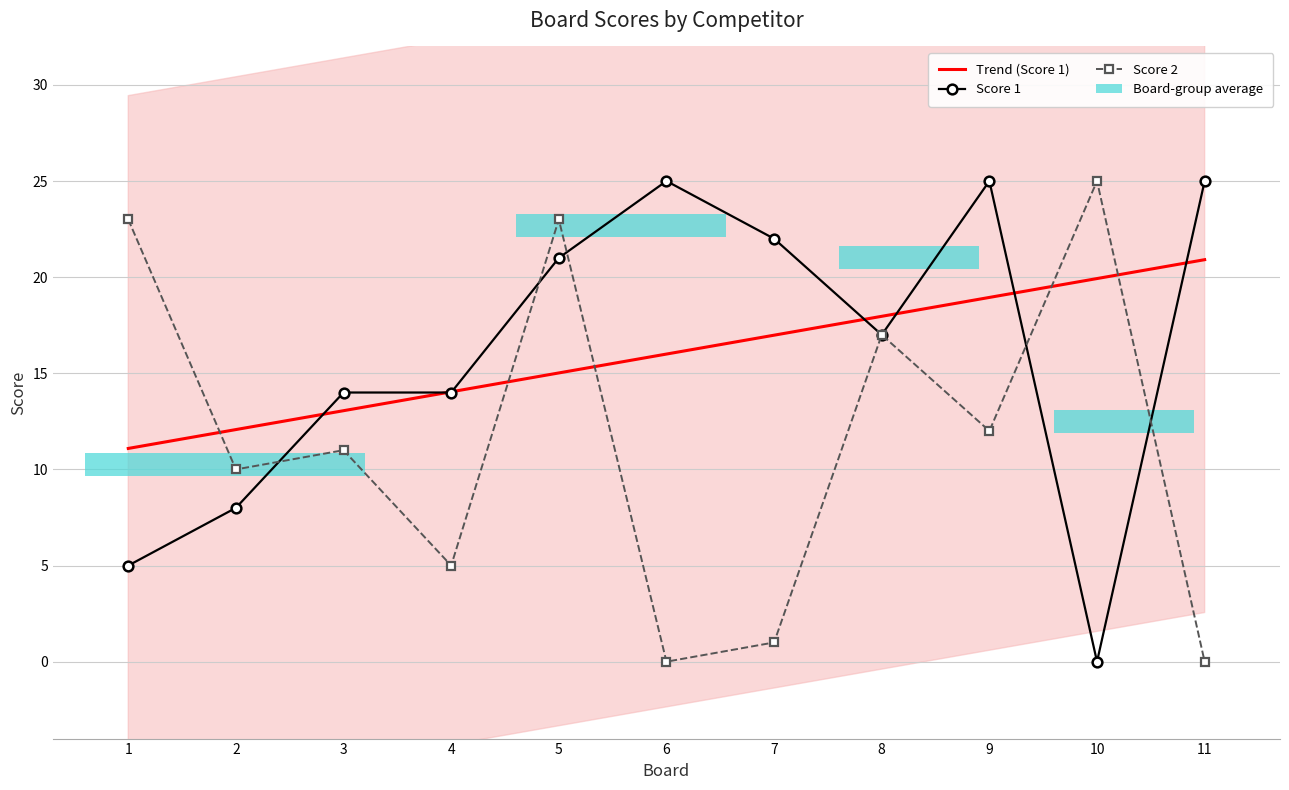

What is the total value across all series at 6?

41.0